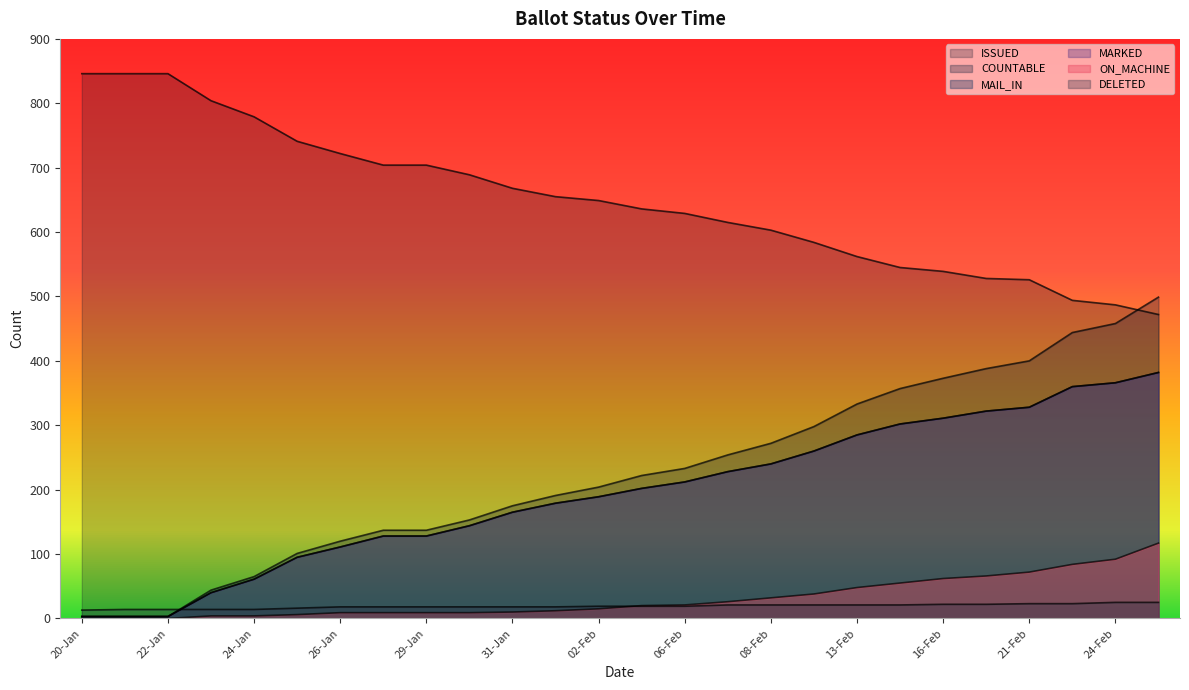

Reading right to left, list all the values displayed in this chart.

MAIL_IN: 27-Feb=382	24-Feb=366	23-Feb=360	21-Feb=328	17-Feb=322	16-Feb=311	14-Feb=302	13-Feb=285	09-Feb=260	08-Feb=240	07-Feb=228	06-Feb=212	03-Feb=202	02-Feb=189	01-Feb=179	31-Jan=165	30-Jan=144	29-Jan=128	27-Jan=128	26-Jan=111	25-Jan=95	24-Jan=61	23-Jan=40	22-Jan=3	21-Jan=3	20-Jan=3
COUNTABLE: 27-Feb=499	24-Feb=458	23-Feb=444	21-Feb=400	17-Feb=388	16-Feb=373	14-Feb=357	13-Feb=333	09-Feb=298	08-Feb=272	07-Feb=254	06-Feb=233	03-Feb=222	02-Feb=204	01-Feb=191	31-Jan=175	30-Jan=153	29-Jan=137	27-Jan=137	26-Jan=120	25-Jan=101	24-Jan=65	23-Jan=44	22-Jan=3	21-Jan=3	20-Jan=3
MARKED: 27-Feb=382	24-Feb=366	23-Feb=360	21-Feb=328	17-Feb=322	16-Feb=311	14-Feb=302	13-Feb=285	09-Feb=260	08-Feb=240	07-Feb=228	06-Feb=212	03-Feb=202	02-Feb=189	01-Feb=179	31-Jan=165	30-Jan=144	29-Jan=128	27-Jan=128	26-Jan=111	25-Jan=95	24-Jan=61	23-Jan=40	22-Jan=3	21-Jan=3	20-Jan=3
ON_MACHINE: 27-Feb=117	24-Feb=92	23-Feb=84	21-Feb=72	17-Feb=66	16-Feb=62	14-Feb=55	13-Feb=48	09-Feb=38	08-Feb=32	07-Feb=26	06-Feb=21	03-Feb=20	02-Feb=15	01-Feb=12	31-Jan=10	30-Jan=9	29-Jan=9	27-Jan=9	26-Jan=9	25-Jan=6	24-Jan=4	23-Jan=4	22-Jan=0	21-Jan=0	20-Jan=0
DELETED: 27-Feb=25	24-Feb=25	23-Feb=23	21-Feb=23	17-Feb=22	16-Feb=22	14-Feb=21	13-Feb=21	09-Feb=21	08-Feb=21	07-Feb=21	06-Feb=19	03-Feb=19	02-Feb=19	01-Feb=18	31-Jan=18	30-Jan=18	29-Jan=18	27-Jan=18	26-Jan=18	25-Jan=16	24-Jan=14	23-Jan=14	22-Jan=14	21-Jan=14	20-Jan=13
ISSUED: 27-Feb=472	24-Feb=487	23-Feb=494	21-Feb=526	17-Feb=528	16-Feb=539	14-Feb=545	13-Feb=562	09-Feb=584	08-Feb=603	07-Feb=615	06-Feb=629	03-Feb=636	02-Feb=649	01-Feb=655	31-Jan=668	30-Jan=689	29-Jan=704	27-Jan=704	26-Jan=722	25-Jan=741	24-Jan=779	23-Jan=804	22-Jan=846	21-Jan=846	20-Jan=846